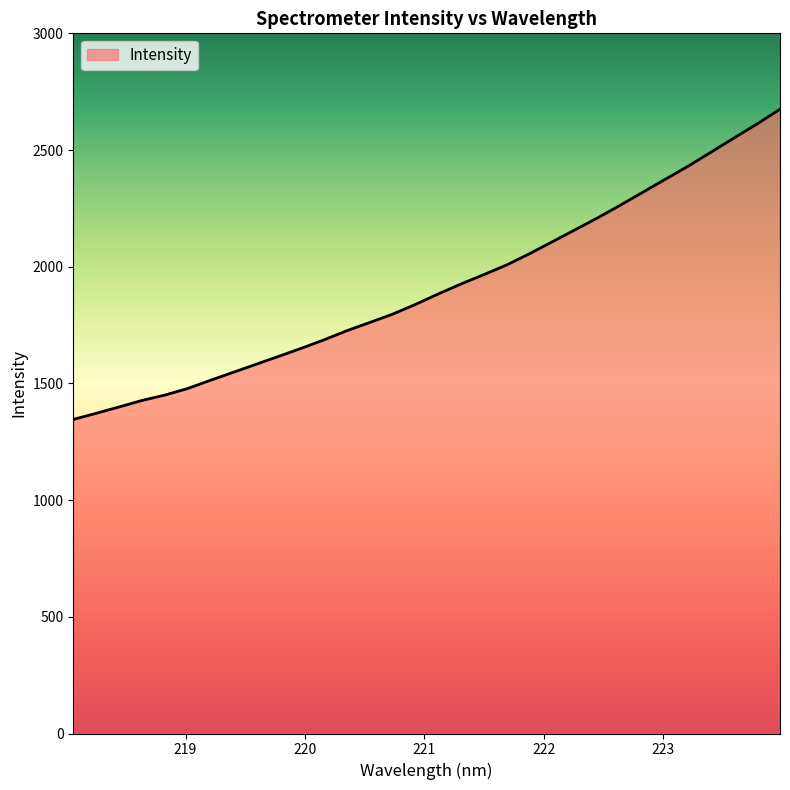

Does the chart have visible grid lines?

No